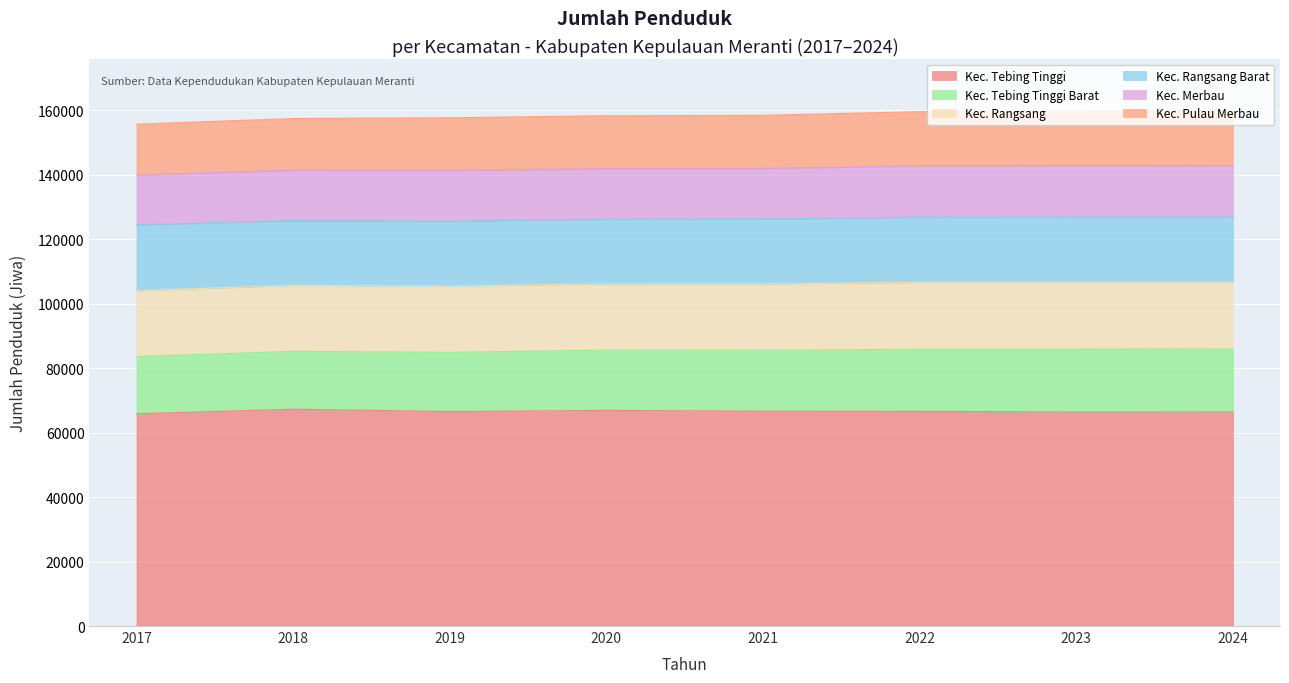

Reading right to left, transcribe all the data shown in this chart.

Kec. Tebing Tinggi: 66416	66385	66595	66652	66880	66552	67247	65847
Kec. Tebing Tinggi Barat: 19523	19468	19258	18903	18698	18335	17945	17751
Kec. Rangsang: 20698	20768	20753	20616	20588	20595	20486	20465
Kec. Rangsang Barat: 20288	20290	20208	20107	20067	20098	20090	20352
Kec. Merbau: 15948	15925	15971	15660	15690	15761	15628	15530
Kec. Pulau Merbau: 17020	16945	16780	16479	16369	16316	16025	15725